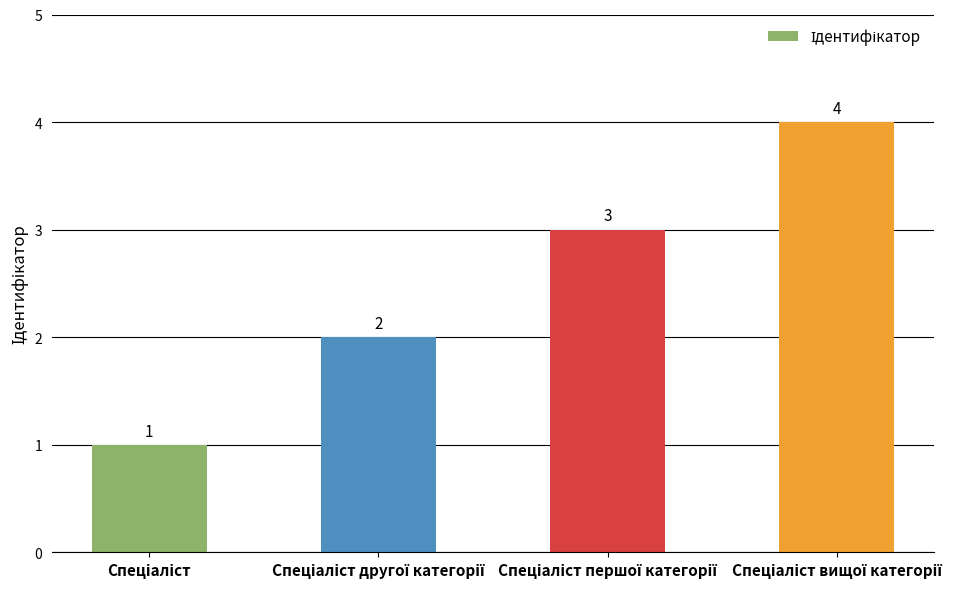

What is the difference between the second highest and minimum values?

2